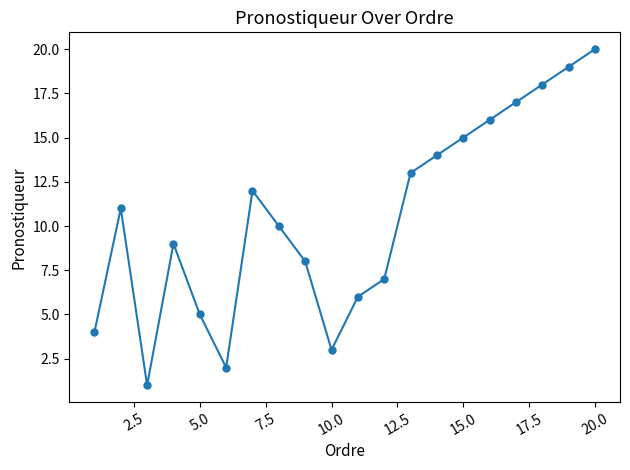

What is the sum of all values?

210